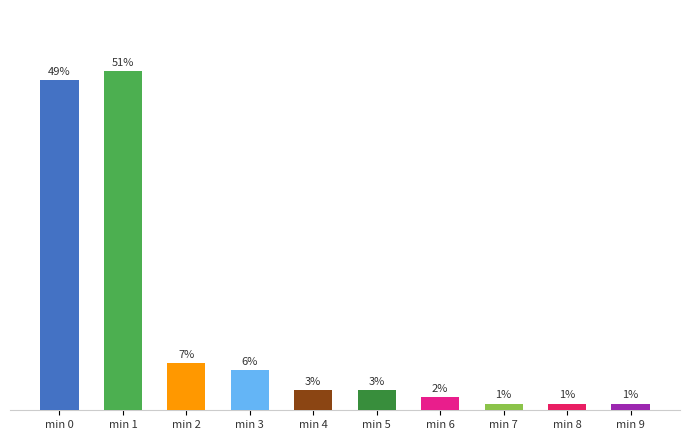

At which label does the data first exceed 3?

min 0